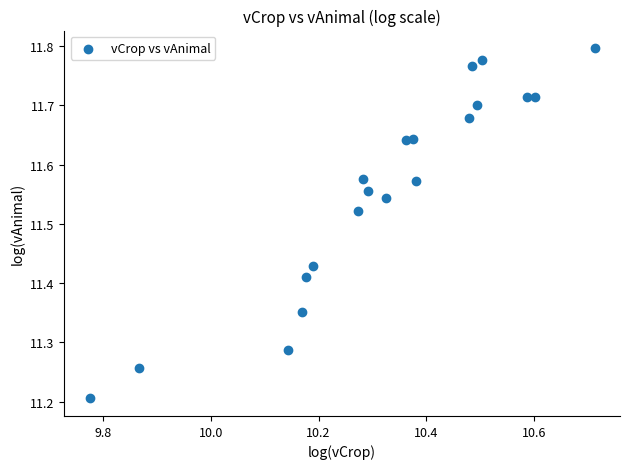

What Y value in the scatter plot is closest to 11?

11.2